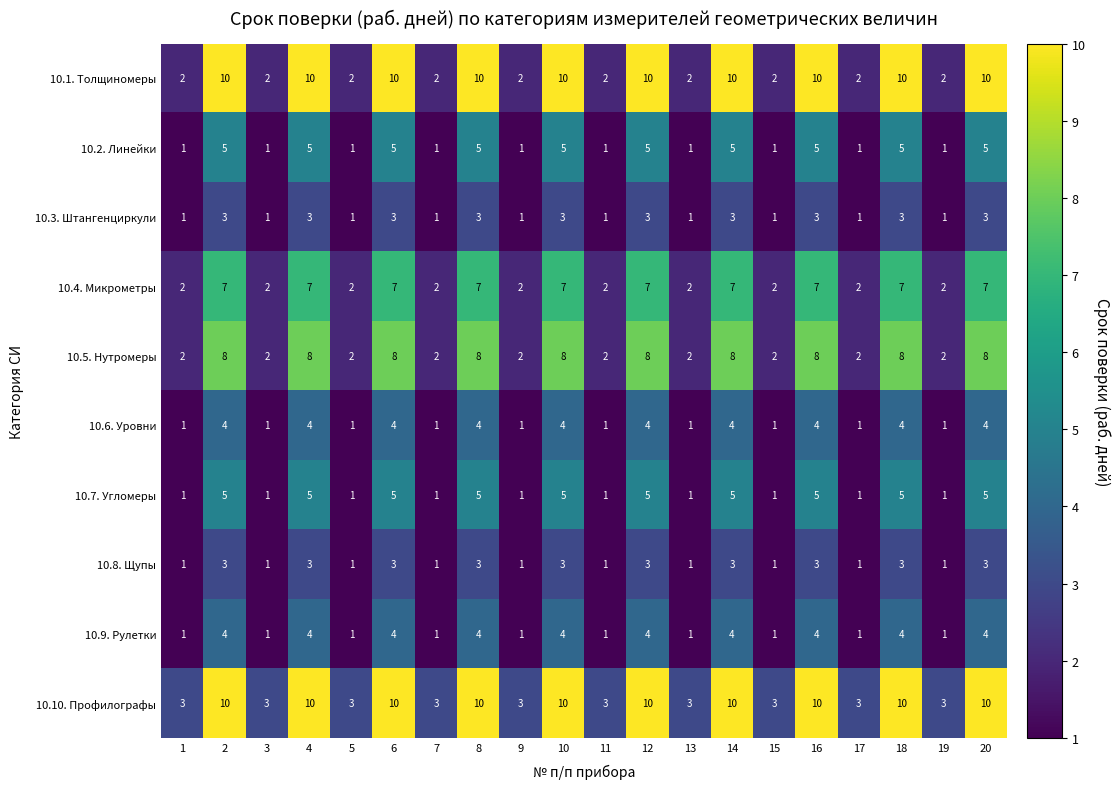

What is the spread (max minus min) of values at 18?

7